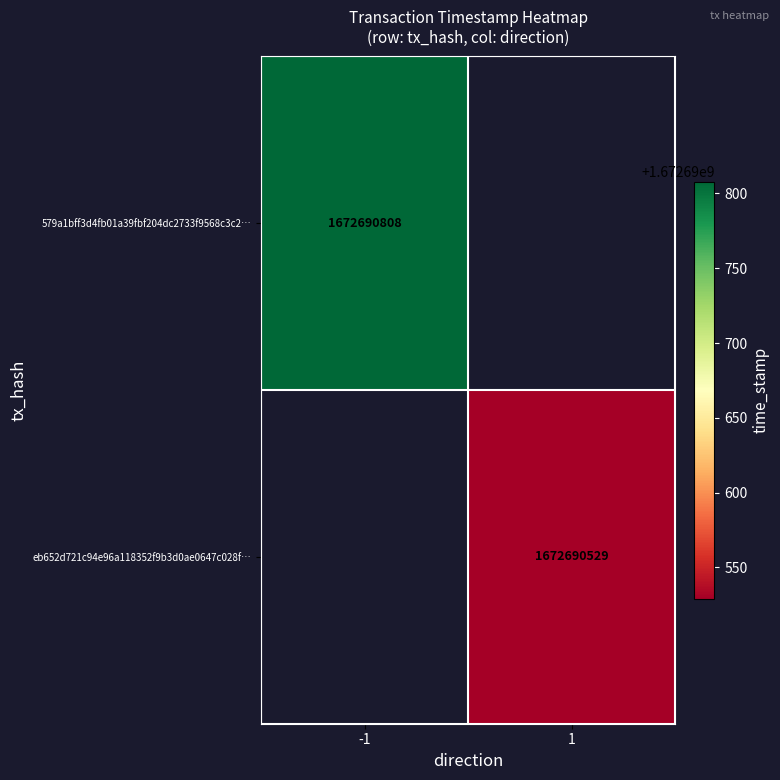

The eb652d721c94e96a118352f9b3d0ae0647c028f series shows 1672690529 at 1. True or false?

True